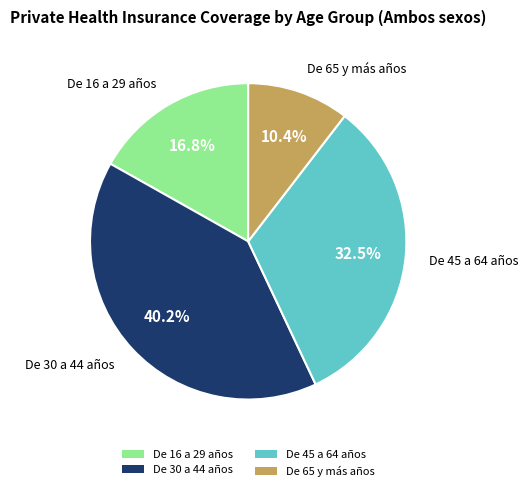

Count the number of slices in the pie.

4